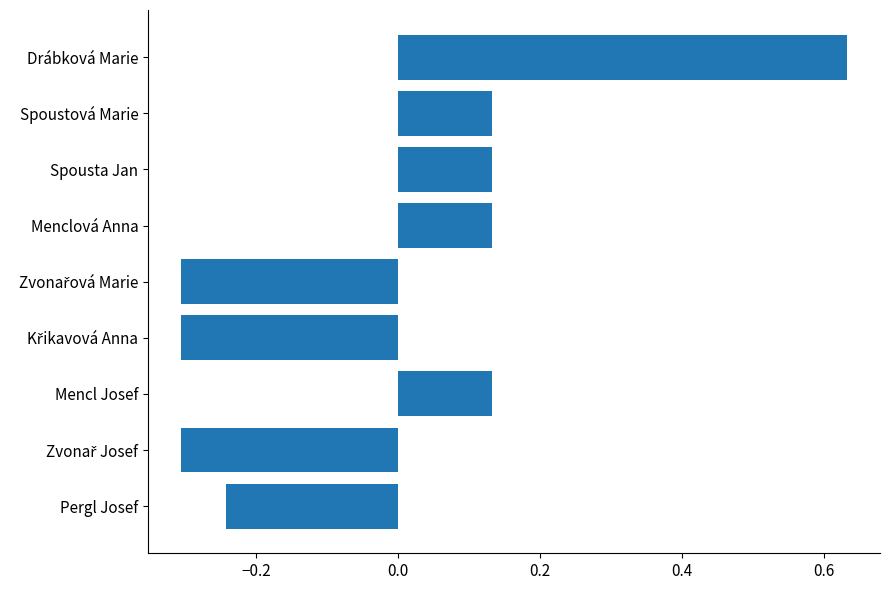

How many values are between 0 and 1?

5